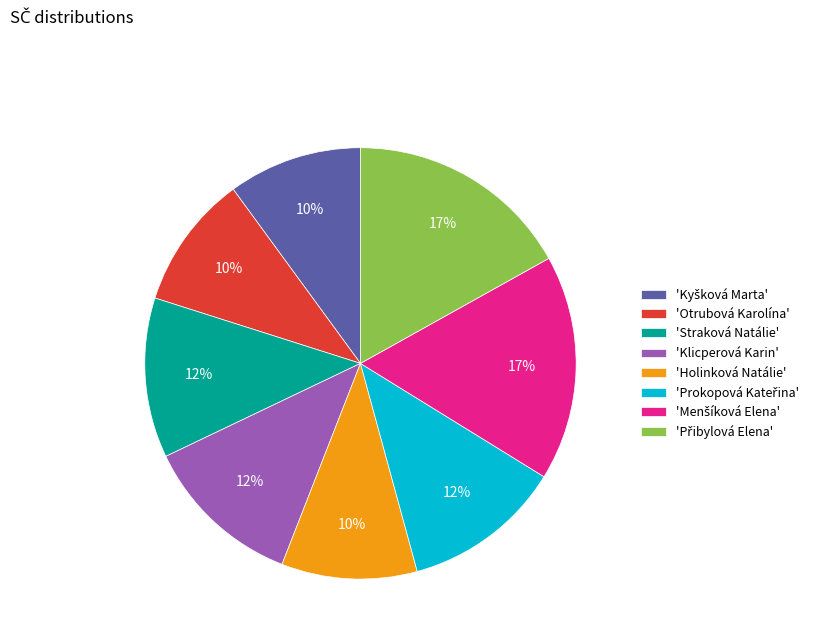

The 'Klicperová Karin' slice represents 1% of the pie. True or false?

False